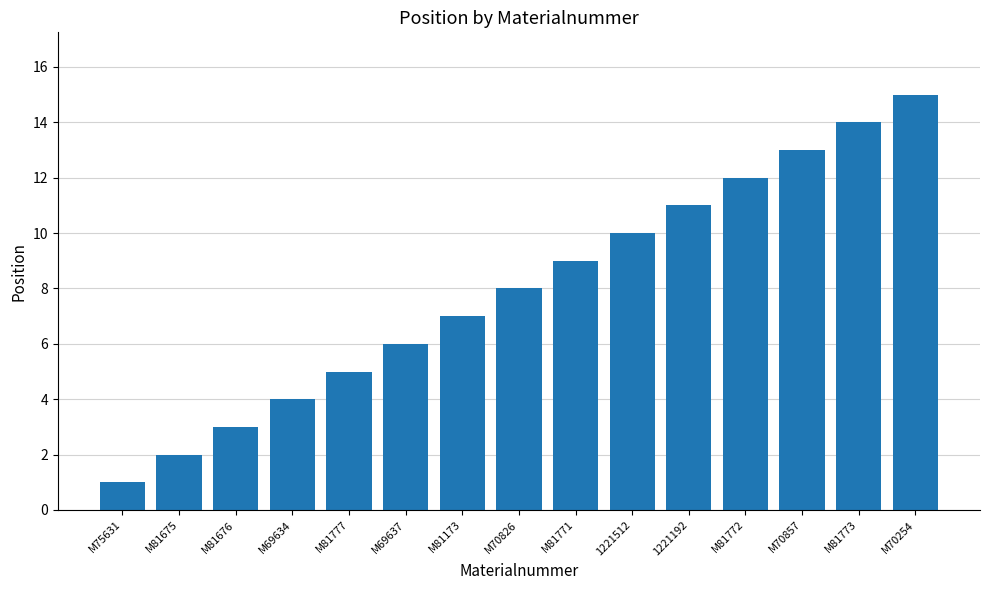

Between 1221192 and M81777, which is larger?

1221192